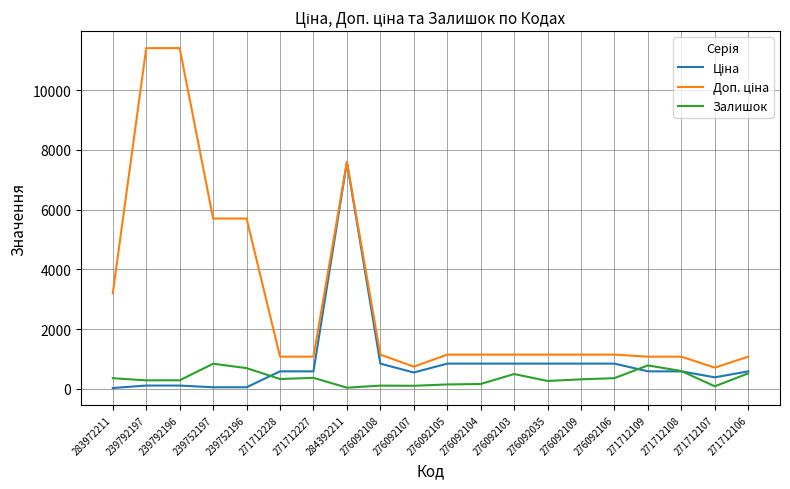

At which category is the sum across all series the highest?

284392211